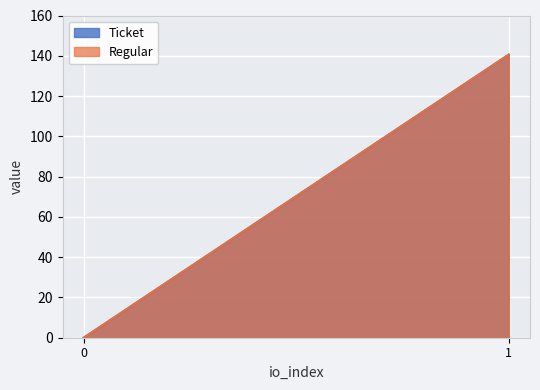

Reading right to left, extract all data points from this chart.

Ticket: 140.6	0.0
Regular: 140.6	0.0